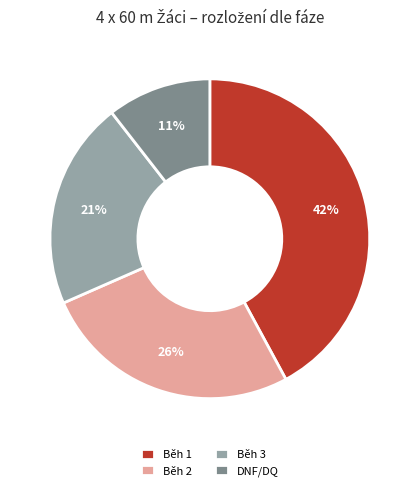

Approximately how many times larger is the value at DNF/DQ compared to Běh 2?

0.4